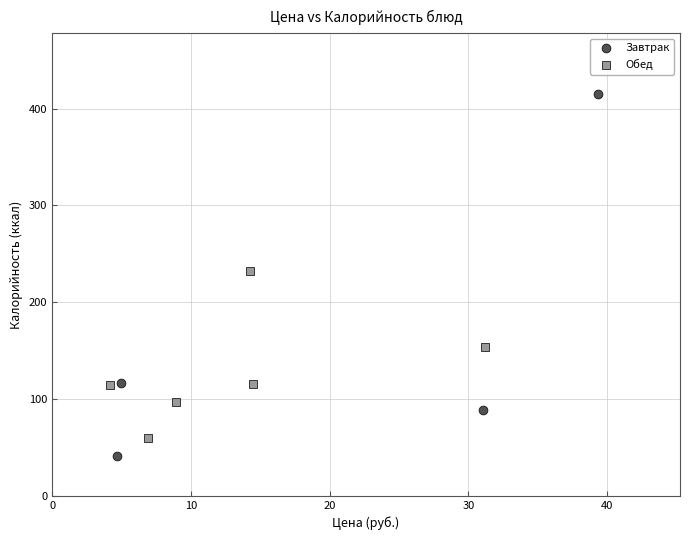

Which series has the largest Y range (max minus min)?

Завтрак